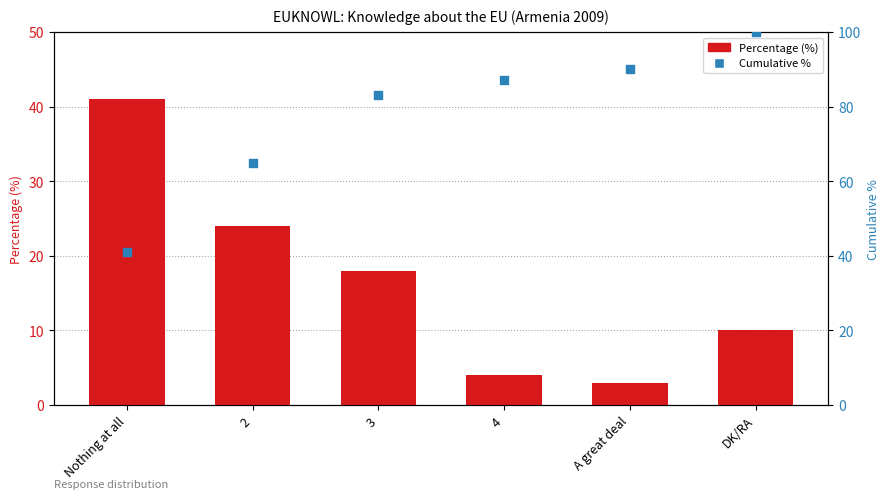

Which series has the largest Y range (max minus min)?

Cumulative %